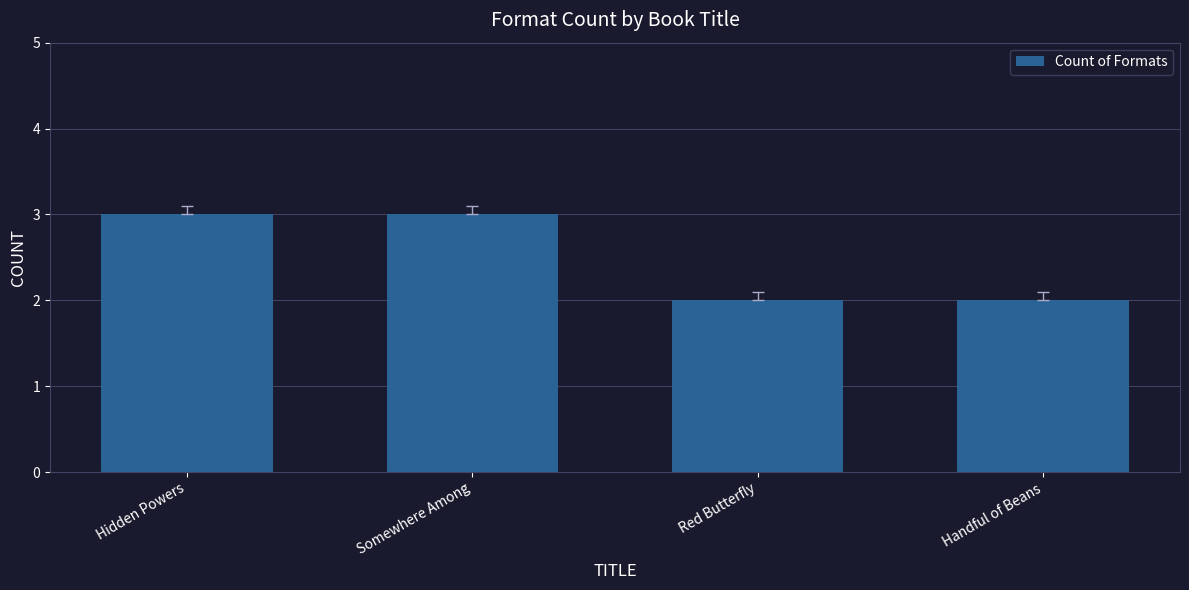

Does the chart contain stacked bars?

No